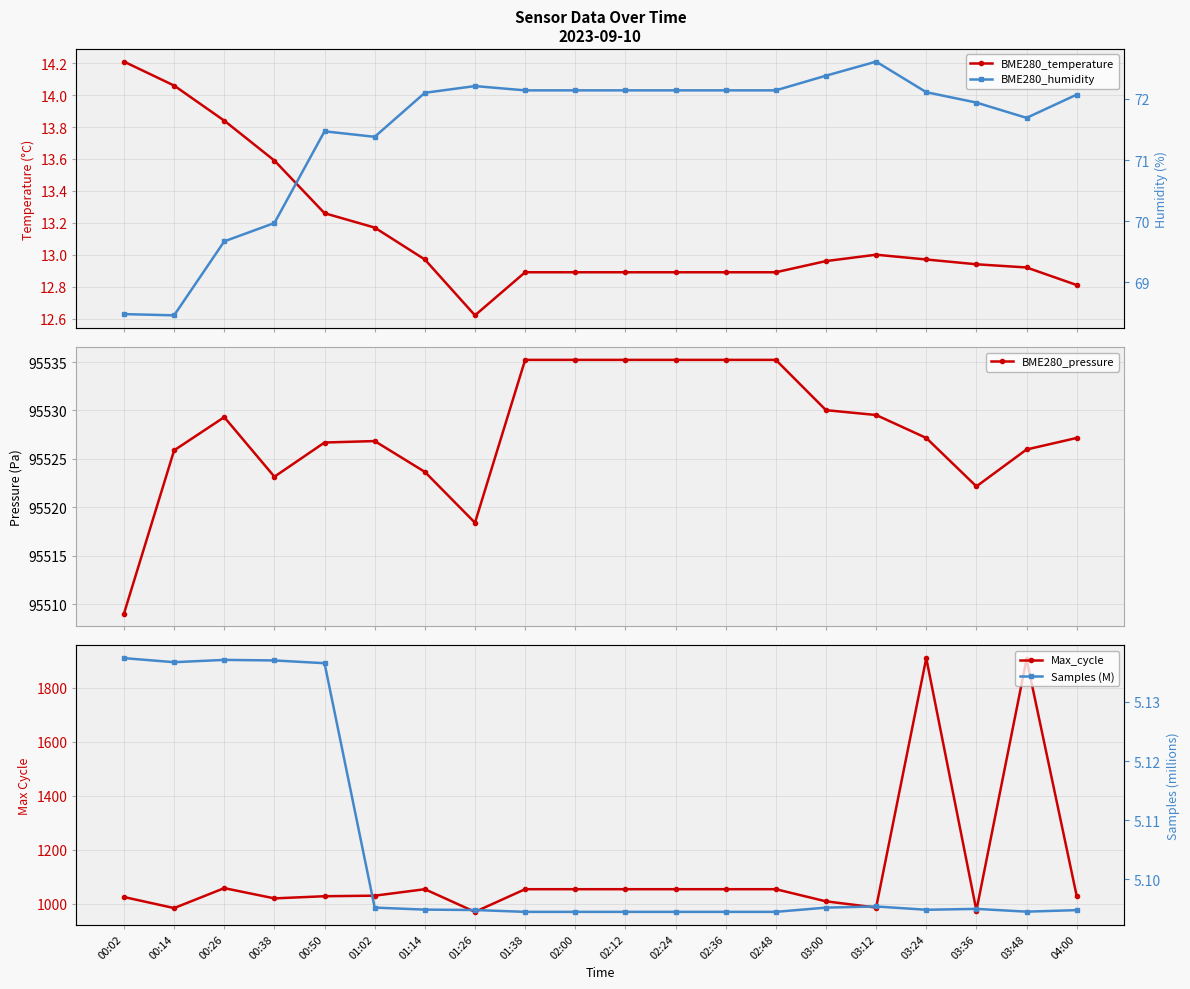

What is the difference between the maximum and second lowest values in the BME280_temperature series?

1.4